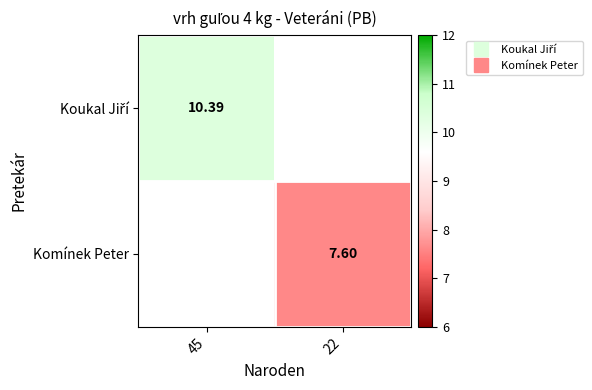

What is the greatest value displayed?

10.4